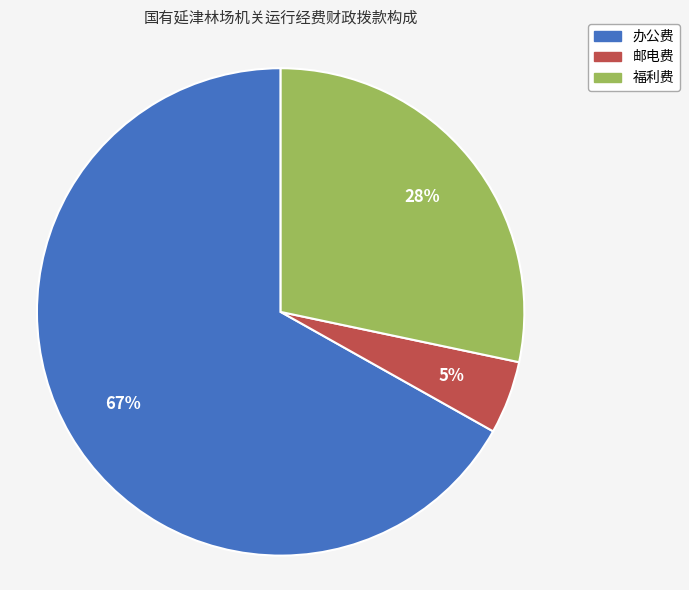

Is 邮电费 the majority of the pie?

No